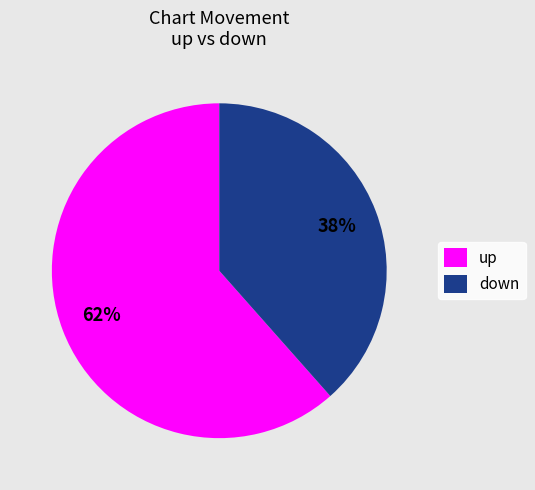

Which category accounts for the majority?

up